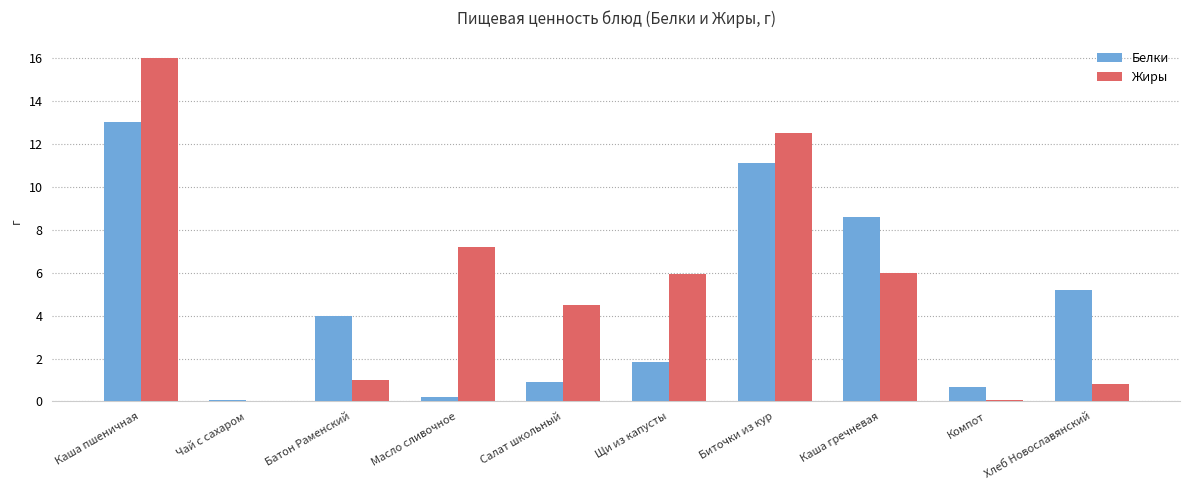

How many series are shown in this chart?

2